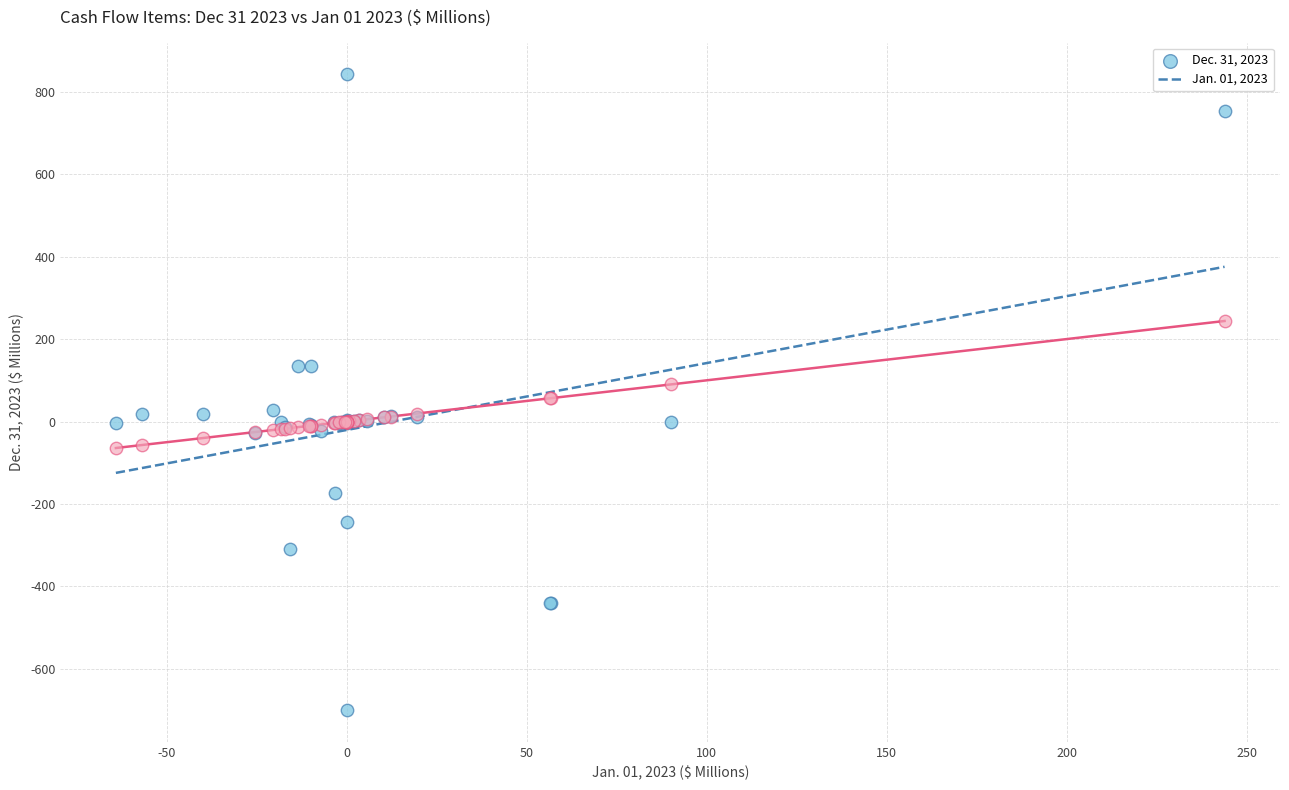

Which series reaches the maximum Y coordinate?

Dec. 31, 2023